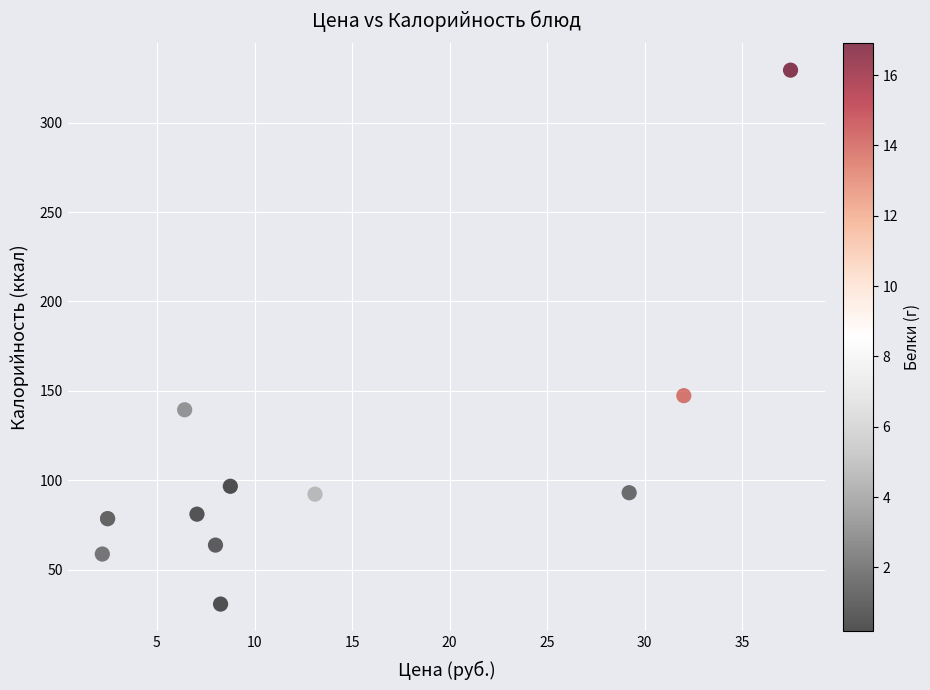

What Y value in the scatter plot is closest to 180?

147.3